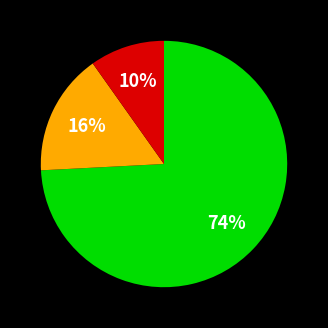

To the nearest percent, what is the average slice percentage?

33%